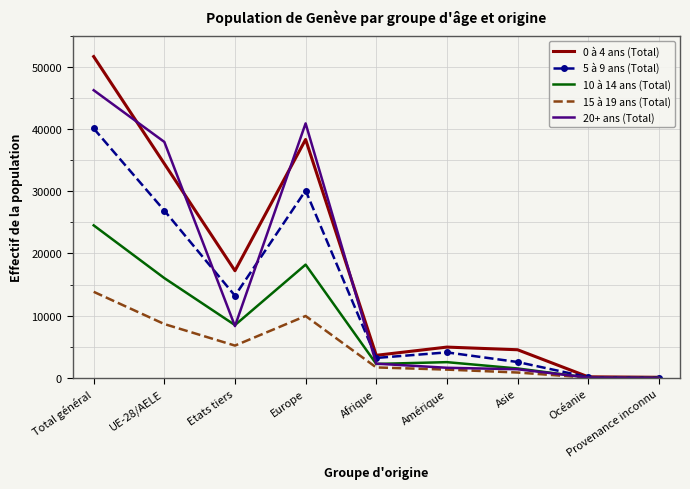

What is the smallest value displayed?

9